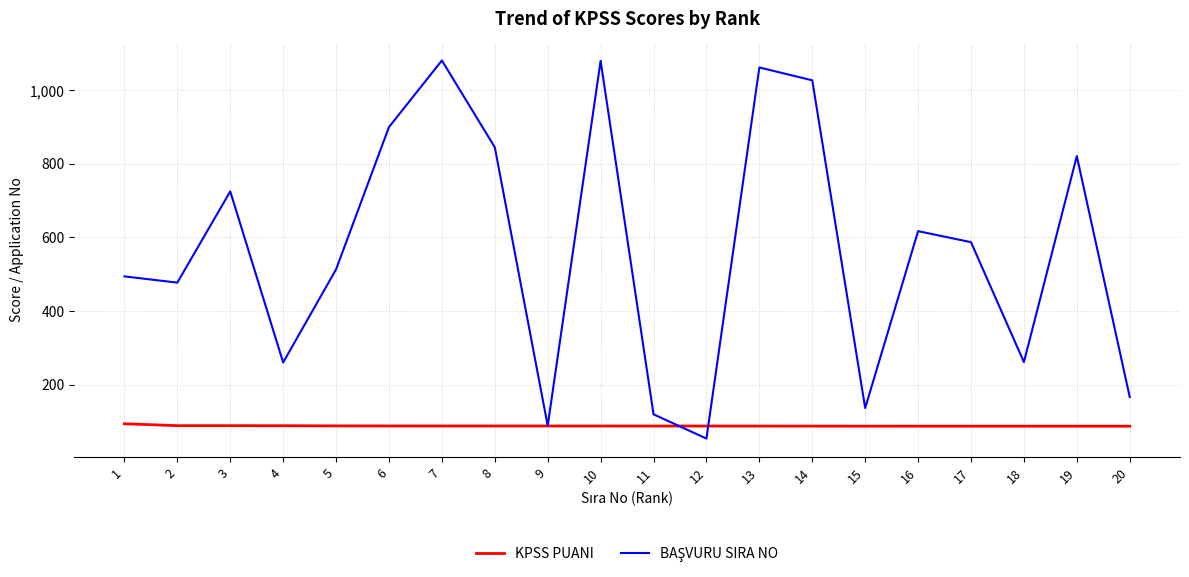

What is the total value across all series at 2?

565.2